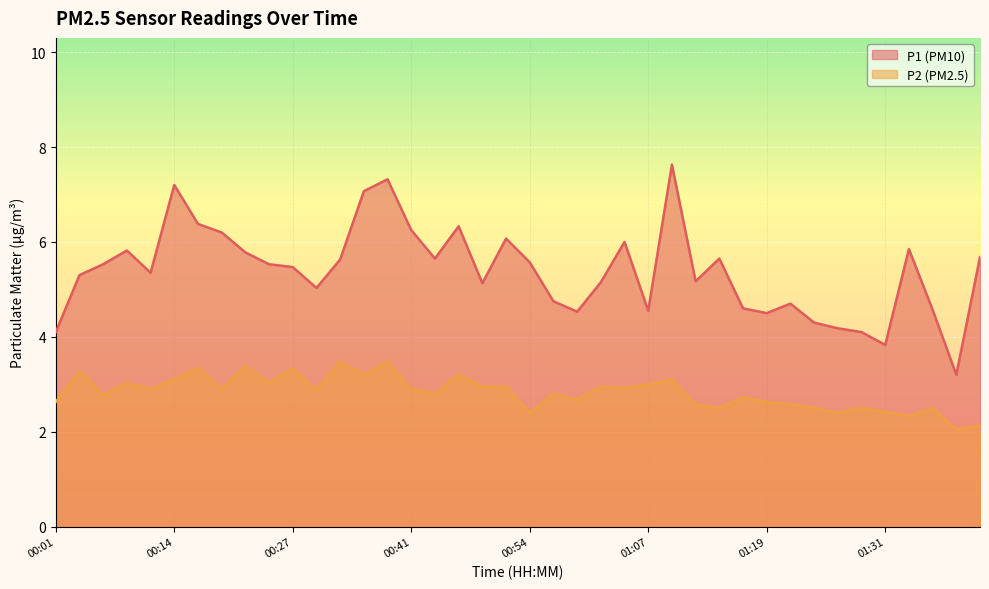

At which label does P1 reach its minimum?

01:39